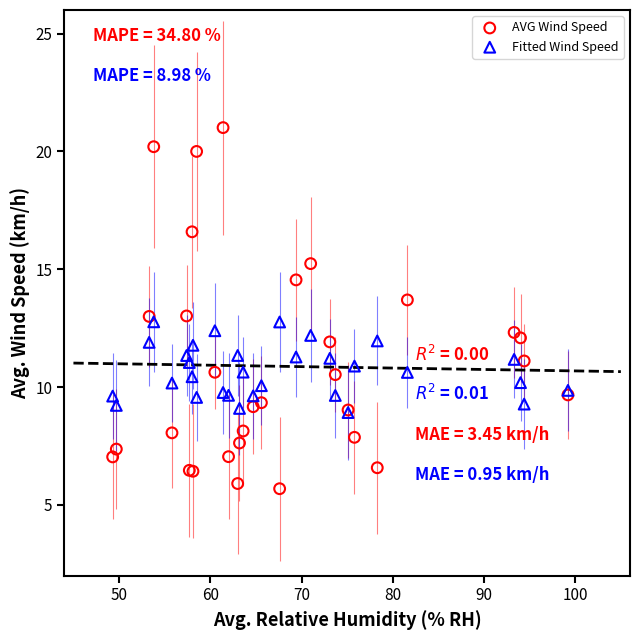

Which series contains the lowest Y value?

AVG Wind Speed